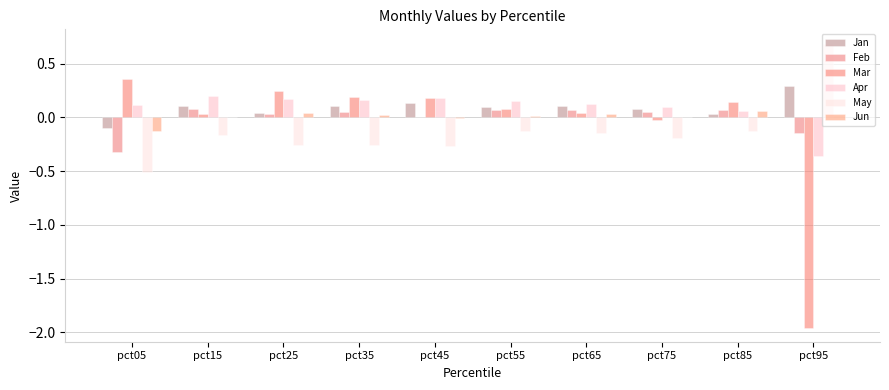

How many series are shown in this chart?

6